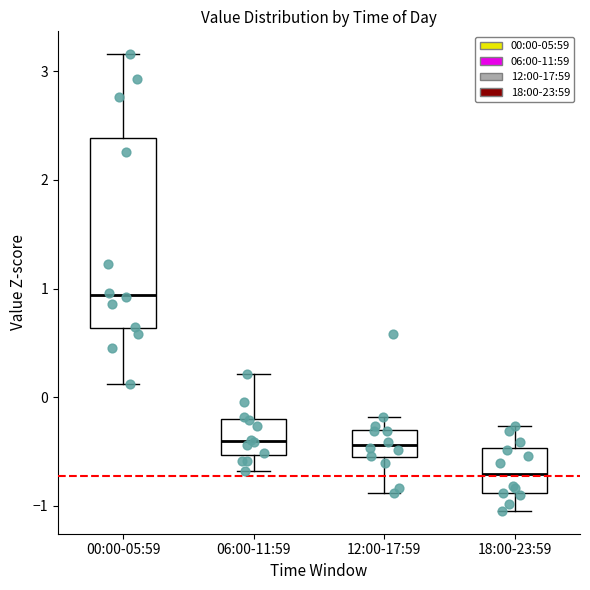

Reading left to right, read every box against the y-axis: the position of its median line, the range the box covers, and the ends of its whiskers. The values are not printed on the chart, so give them approximately, as read against the axis.

00:00-05:59: median 0.9, box 0.6 to 2.4, whiskers 0.1 to 3.2
06:00-11:59: median -0.4, box -0.5 to -0.2, whiskers -0.7 to 0.2
12:00-17:59: median -0.4, box -0.6 to -0.3, whiskers -0.9 to -0.2
18:00-23:59: median -0.7, box -0.9 to -0.5, whiskers -1.0 to -0.3